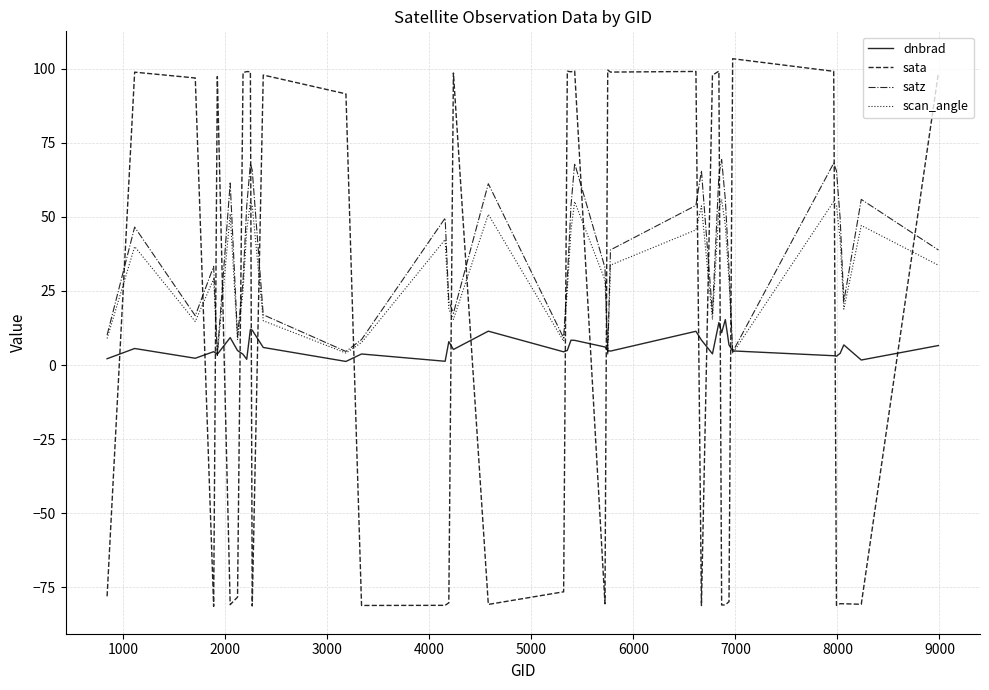

What is the maximum value shown in the chart?

103.3